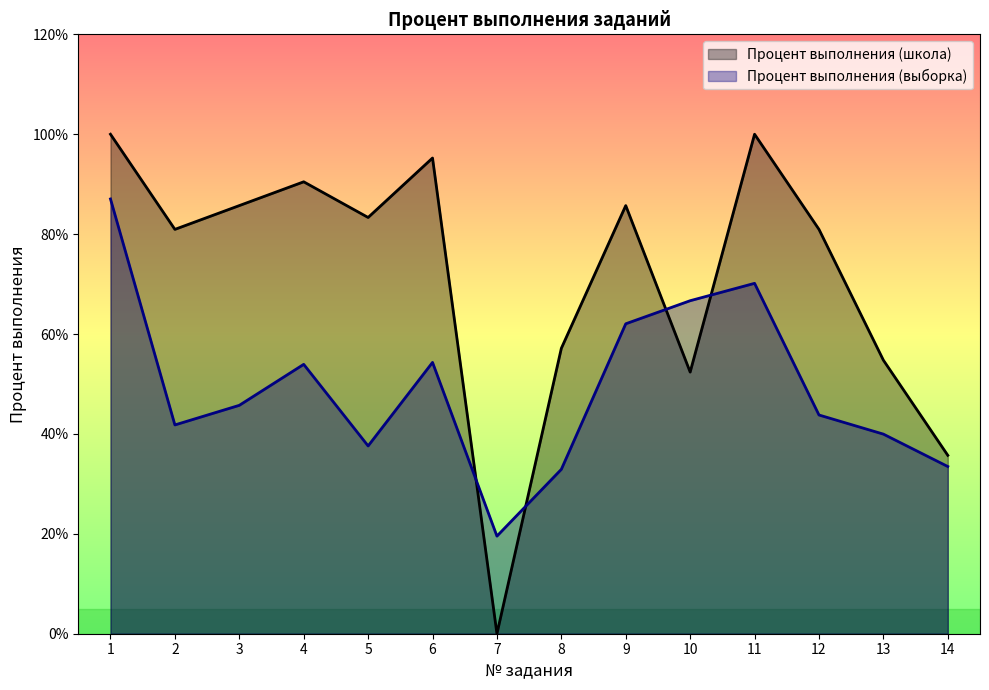

What is the difference between the Процент выполнения (школа) values at 6 and 14?

59.5